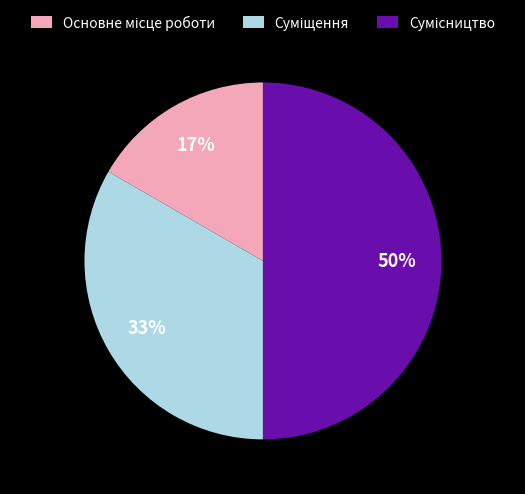

To the nearest percent, what is the average slice percentage?

33%